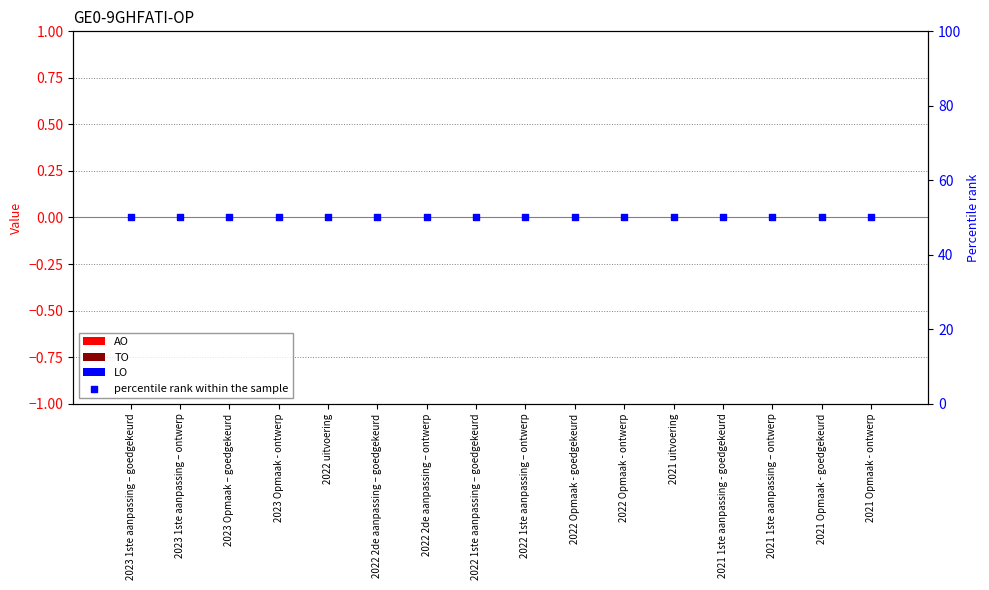

Which series has the largest Y range (max minus min)?

AO